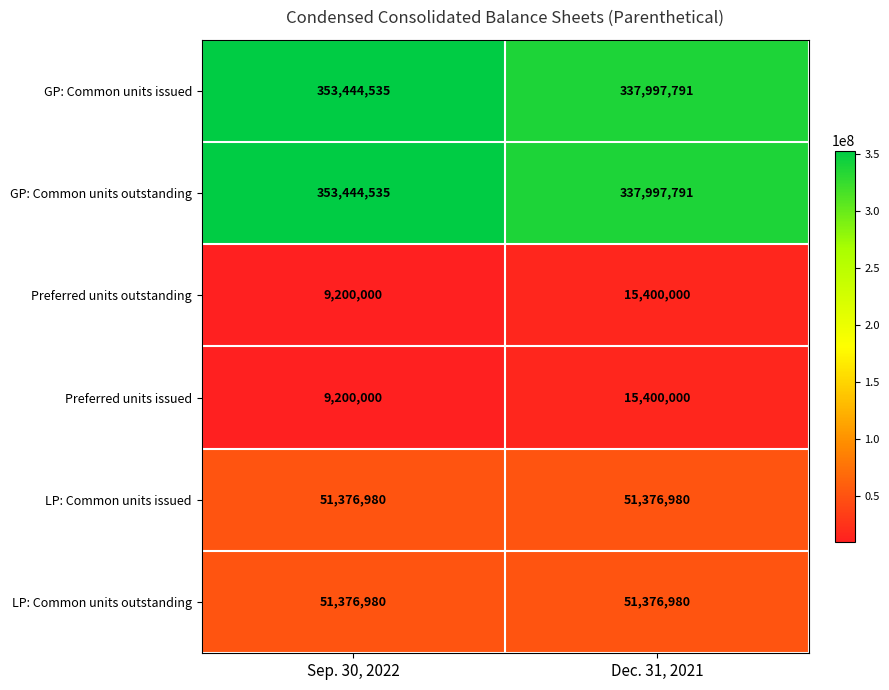

At which category is the sum across all series the highest?

Sep. 30, 2022